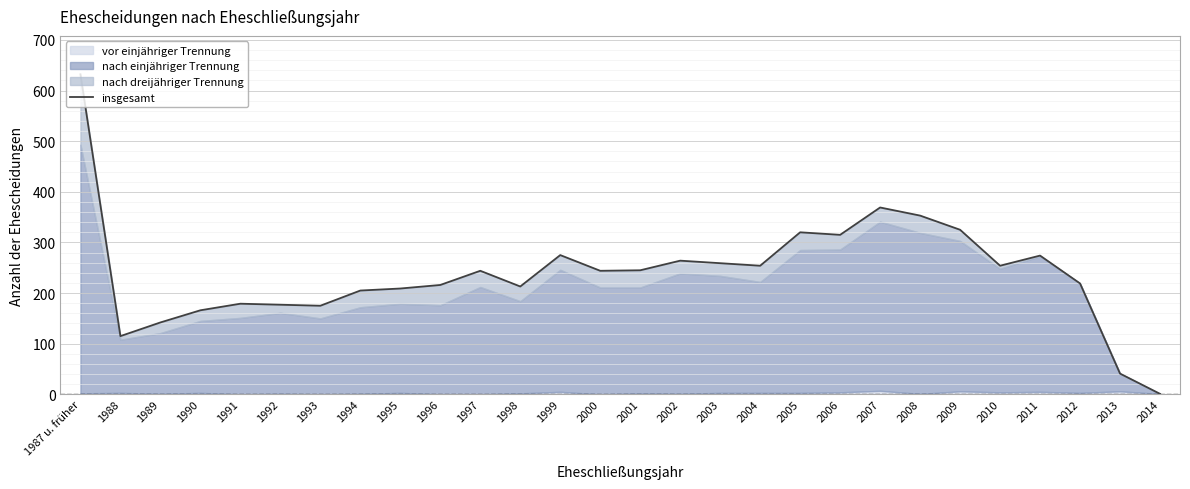

What is the label of the 16th point from the right?

1999